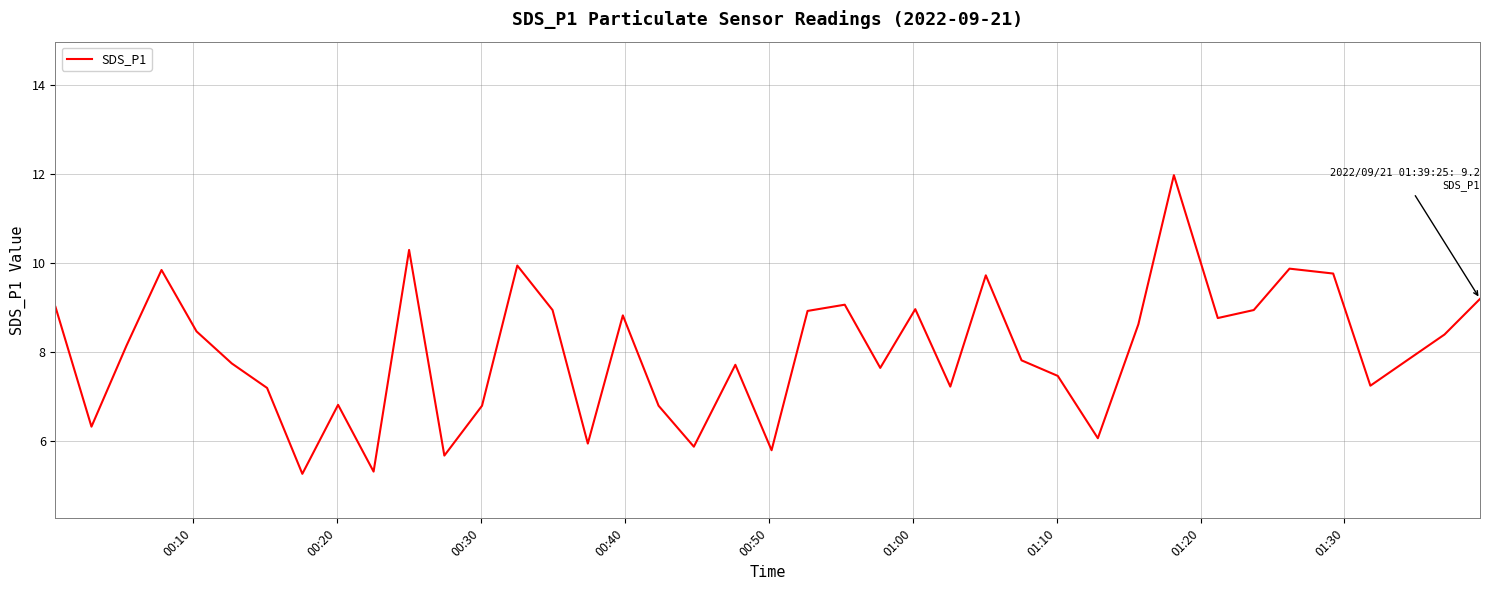

What is the minimum value shown in the chart?

5.3